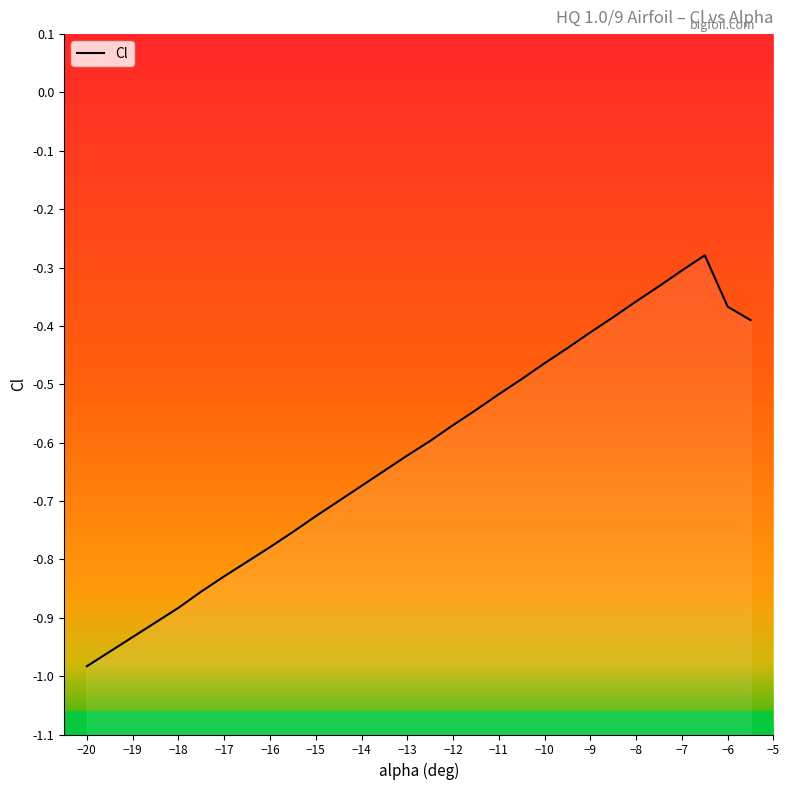

How many points are higher than both their immediate neighbors (excluding endpoints)?

1